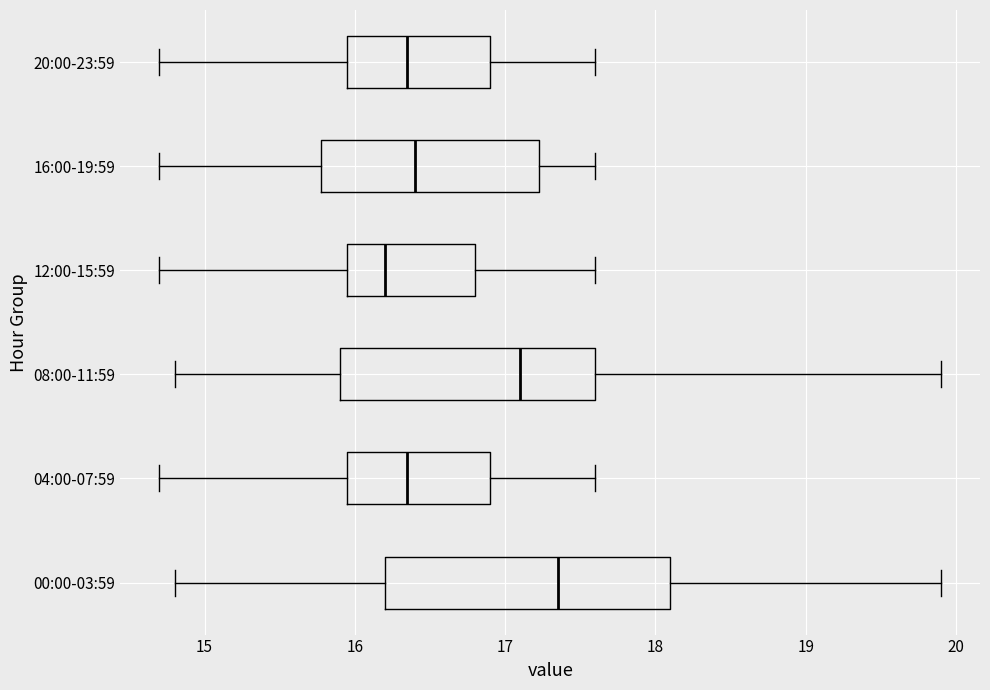

Which box has the furthest to the left median line?

12:00-15:59